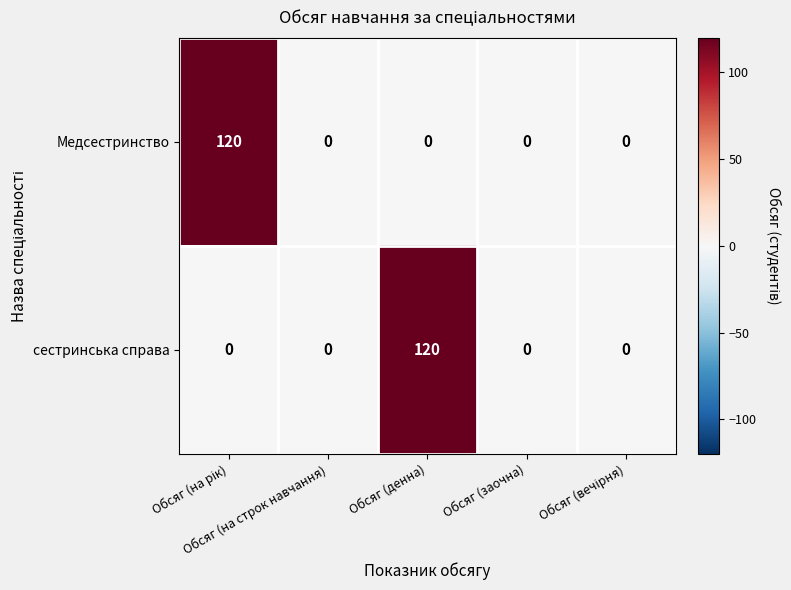

How many values in сестринська справа are above zero?

1